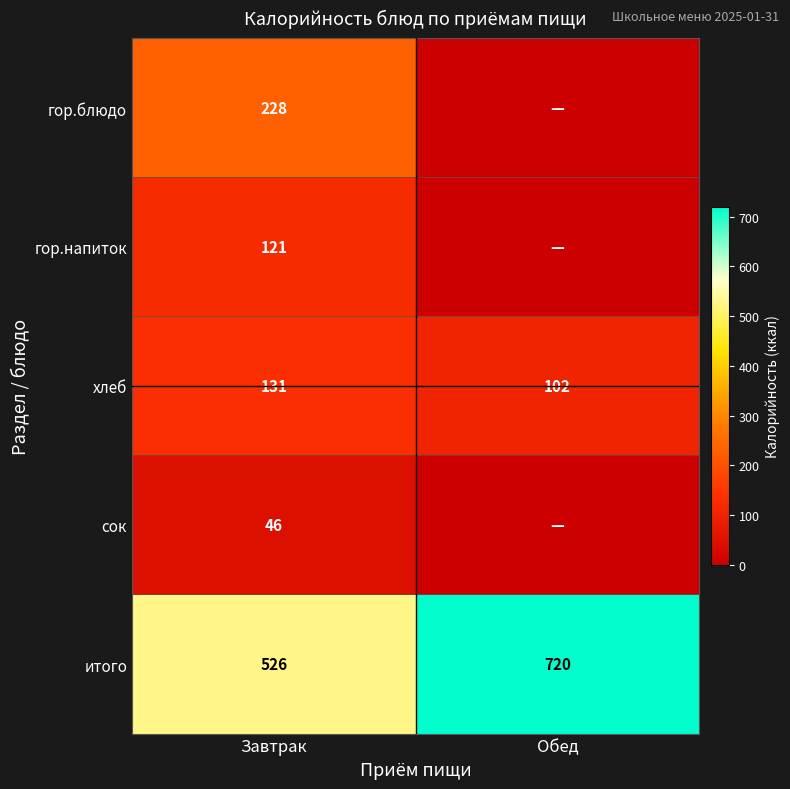

What is the difference between the highest and lowest values at Завтрак?

480